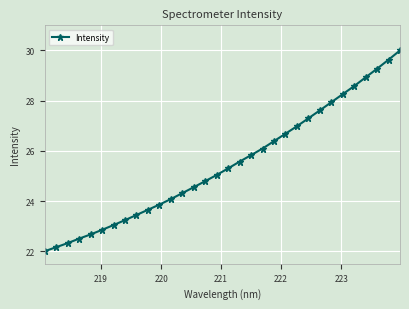

What is the value of the 9th point from the left?

23.4